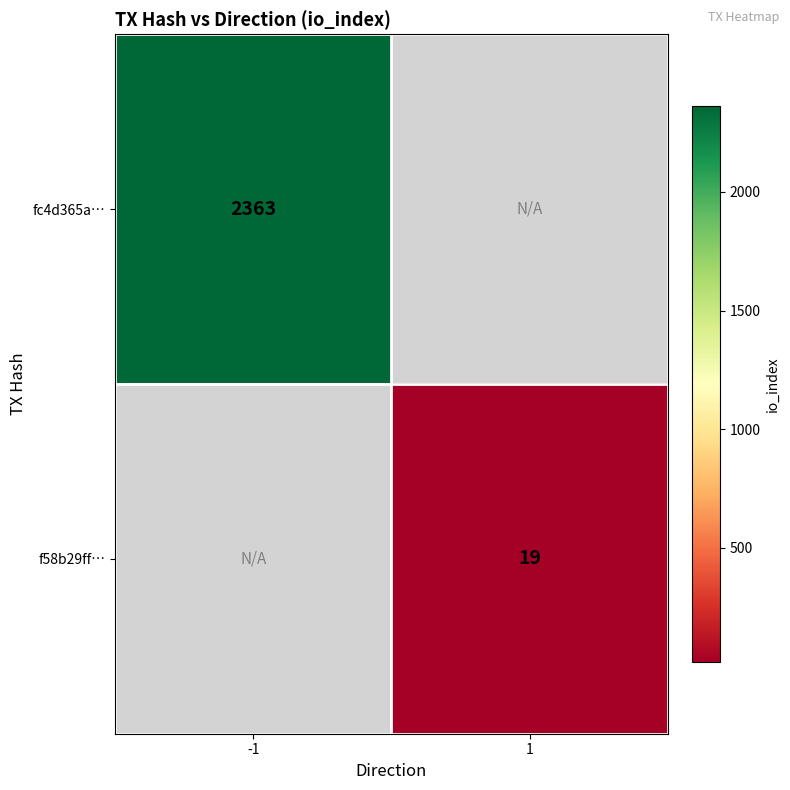

The value of f58b29ff… at 1 is 19. True or false?

True